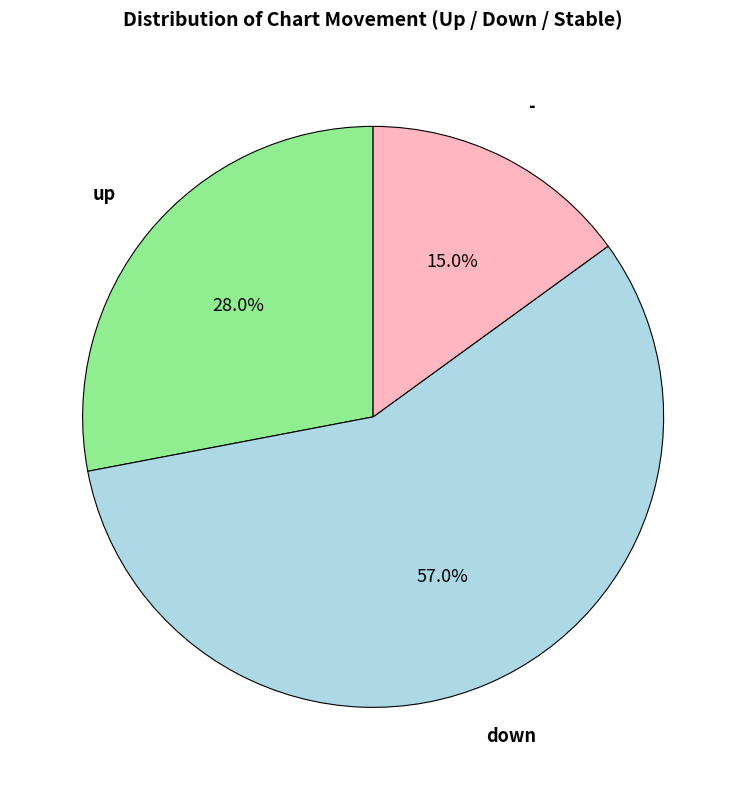

True or false: up accounts for 28% of the total.

True